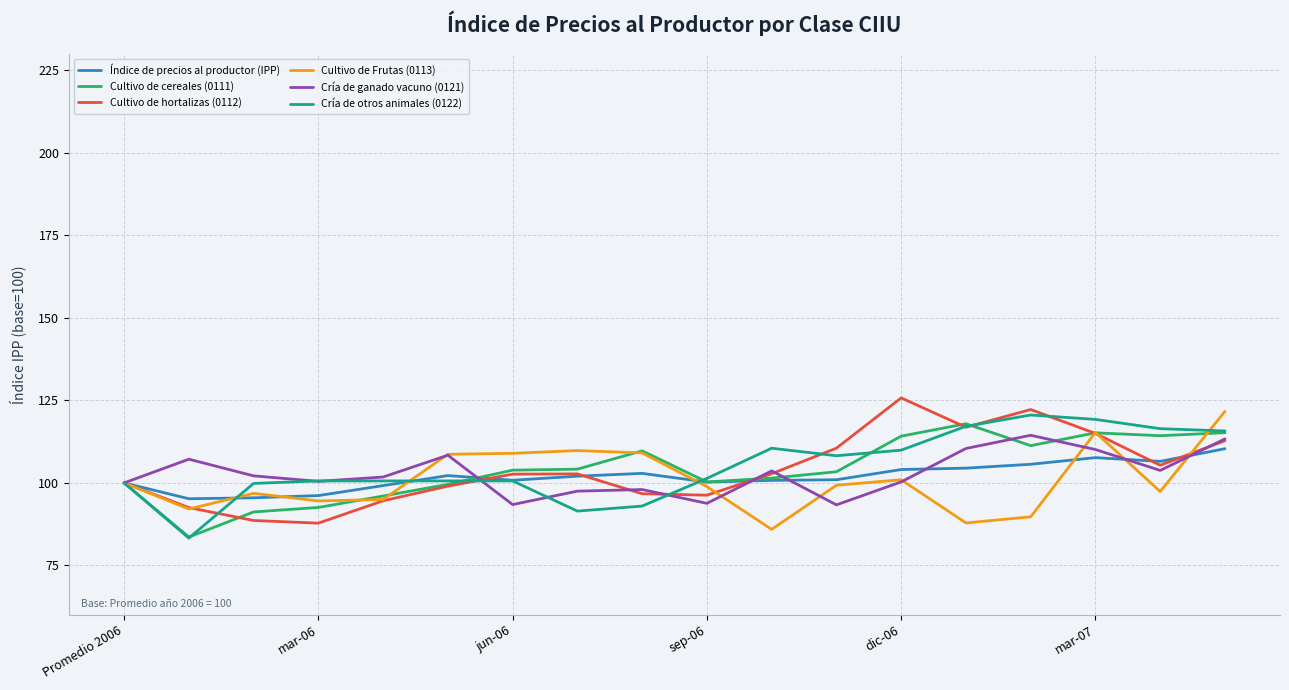

What is the difference between the maximum and minimum values in the Cultivo de hortalizas (0112) series?

37.9